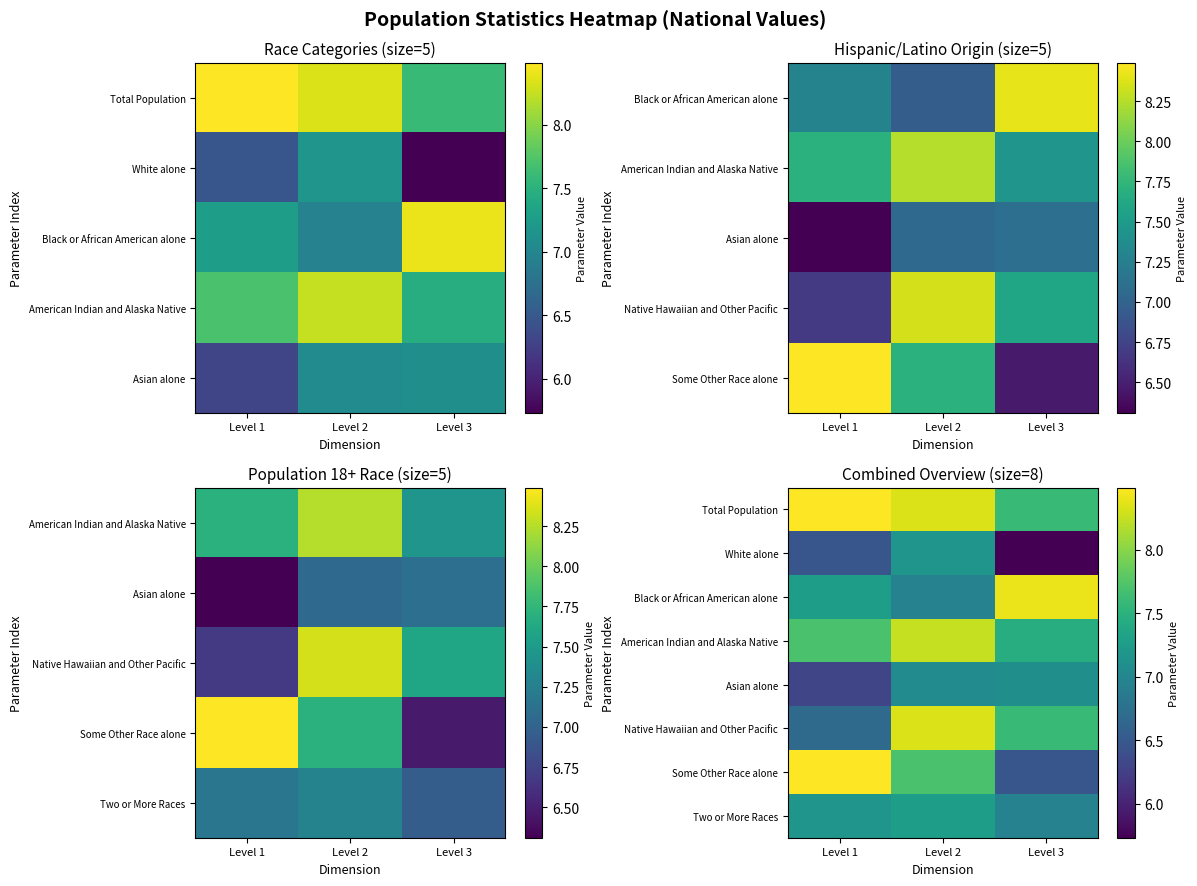

What is the difference between the highest and lowest values at Level 3?

2.7